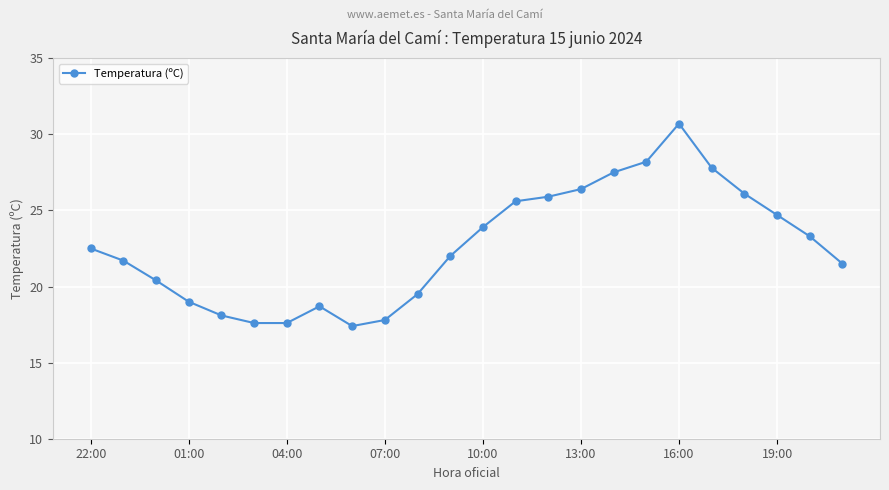

What is the value of the 9th point from the left?

17.4